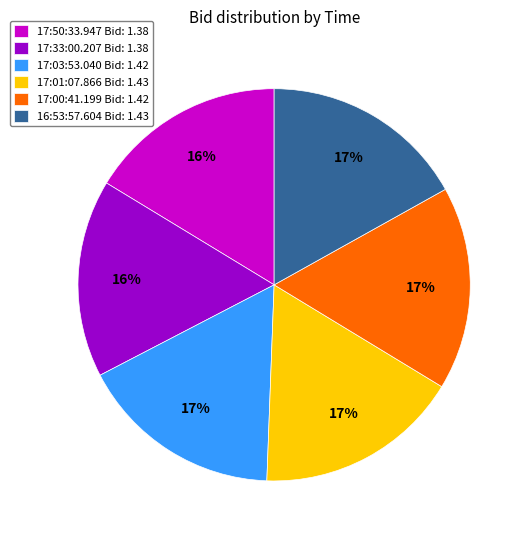

Does any single category account for the majority?

No